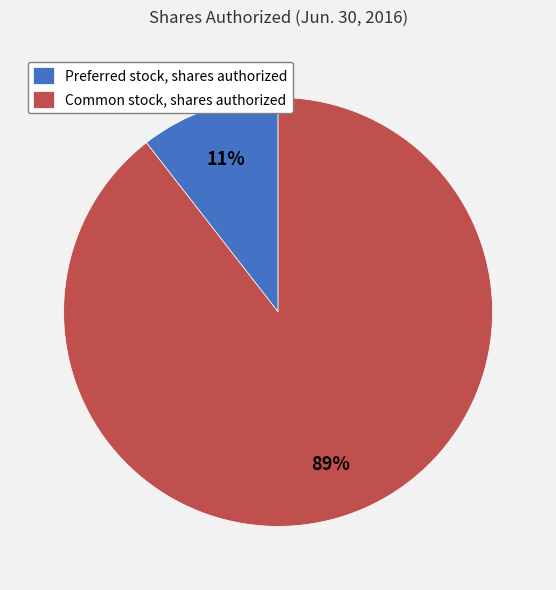

To the nearest percent, what is the average slice percentage?

50%